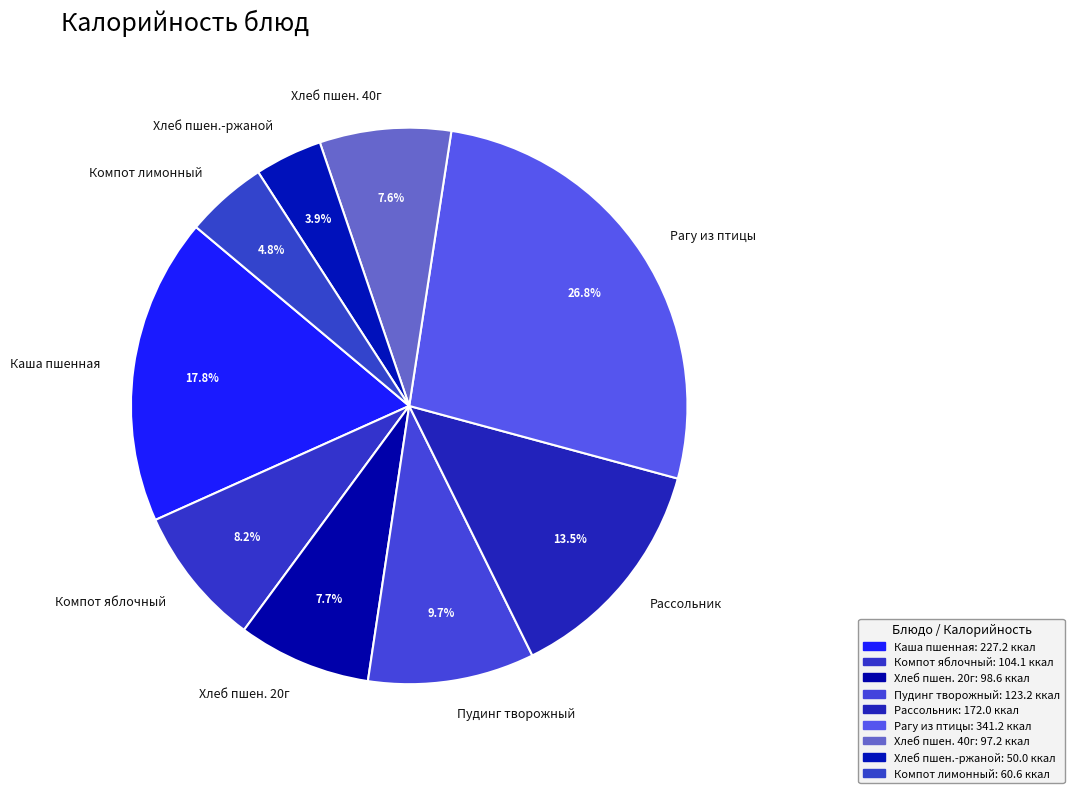

How many slices are in this pie chart?

9